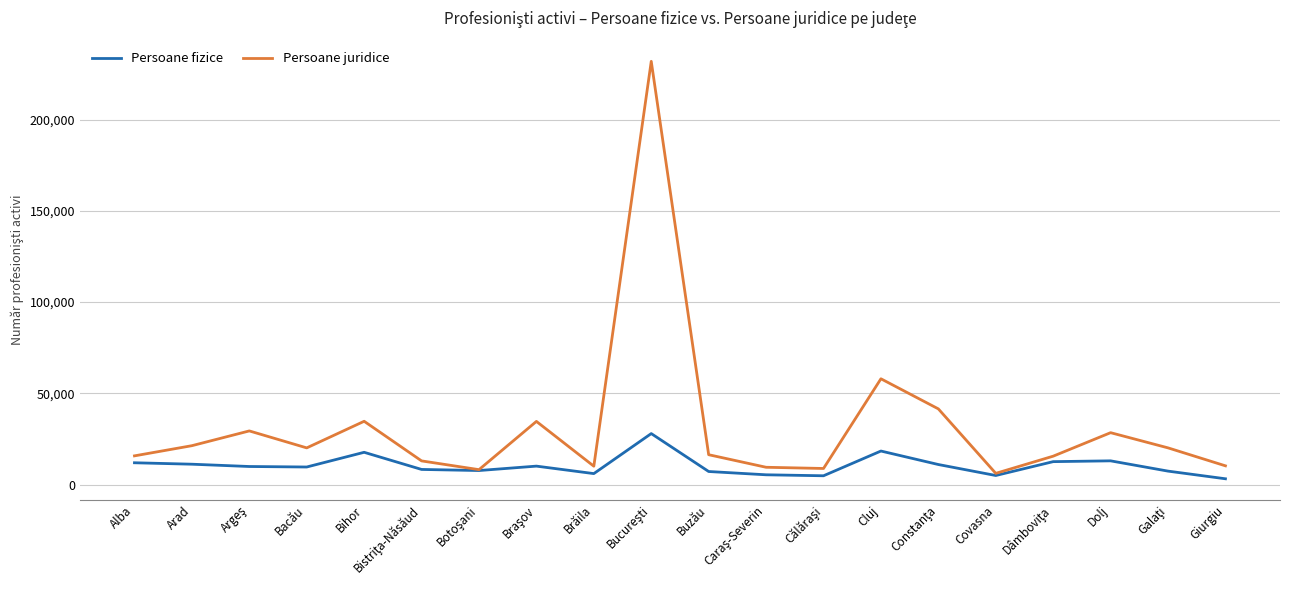

What is the maximum value for Persoane fizice?

27956